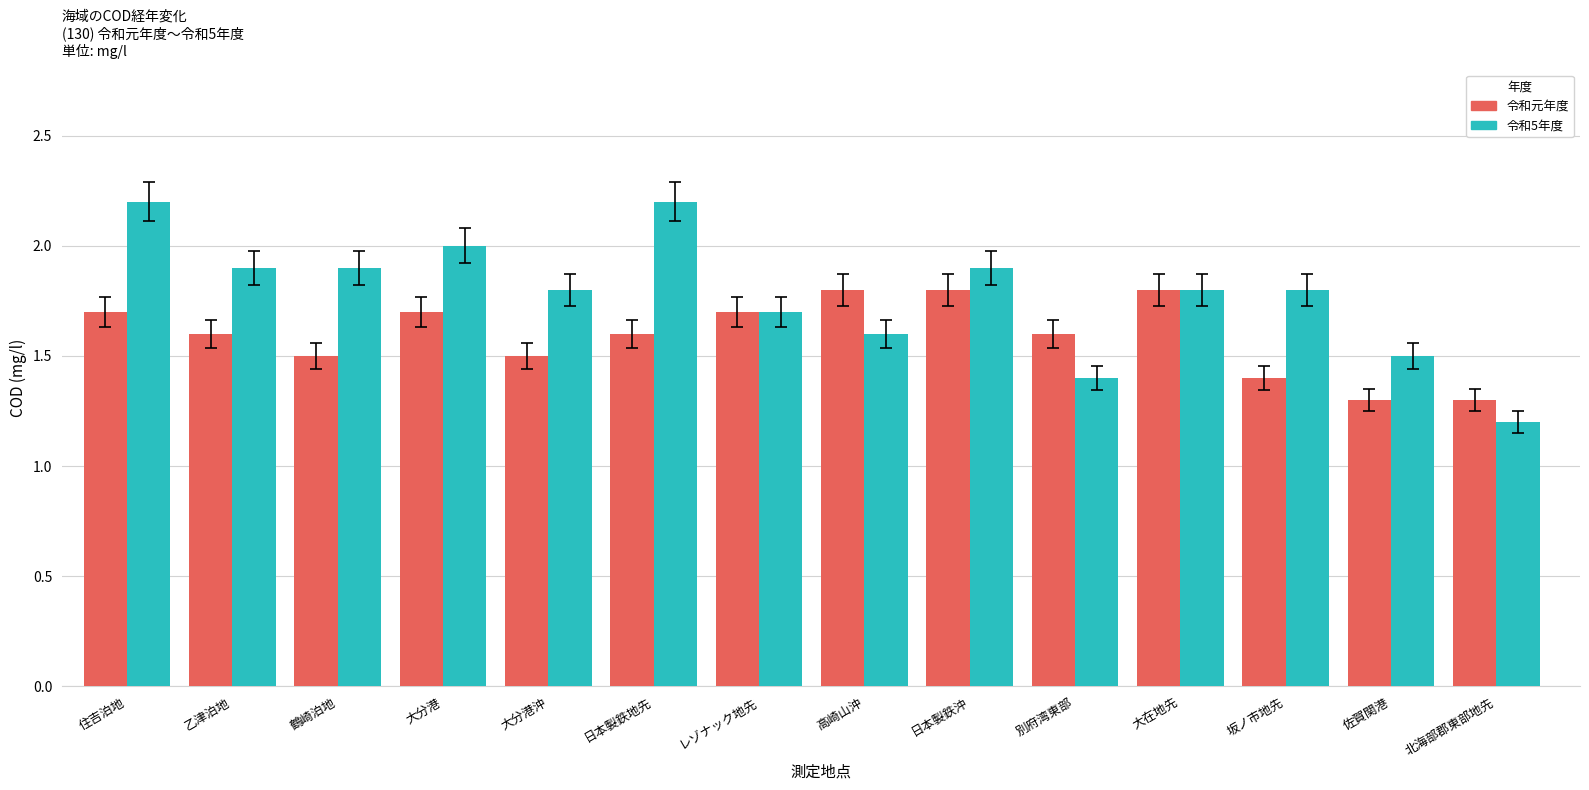

What is the sum of the 令和5年度 values at 日本製鉄地先 and 大在地先?

4.0